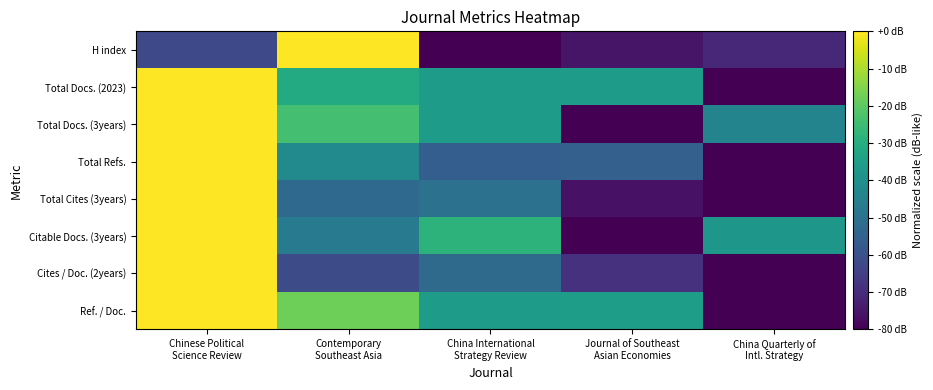

How many categories are shown in the chart?

5